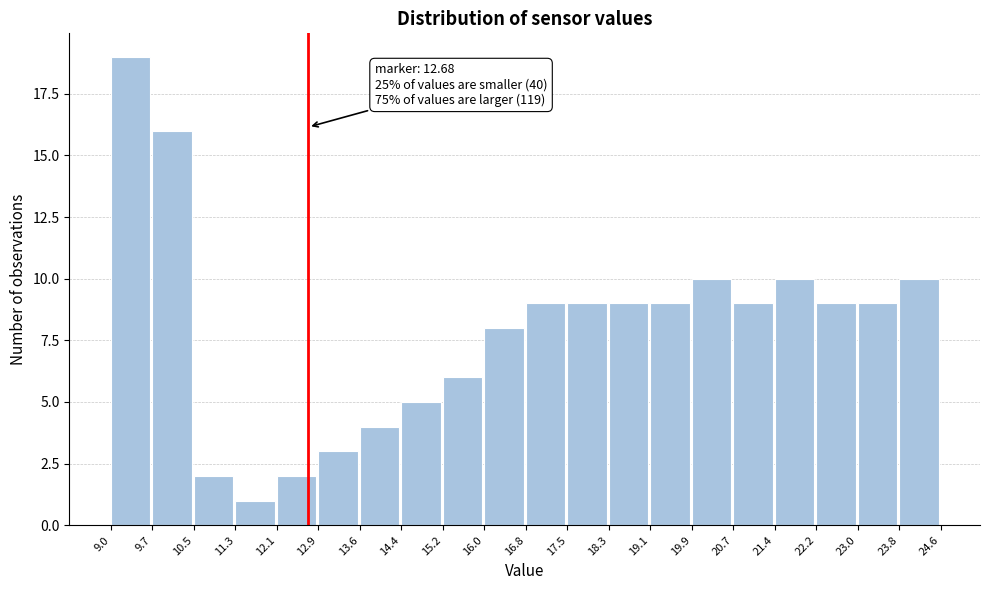

Over which range of the x-axis is the bar tallest?

9.0 to 9.7